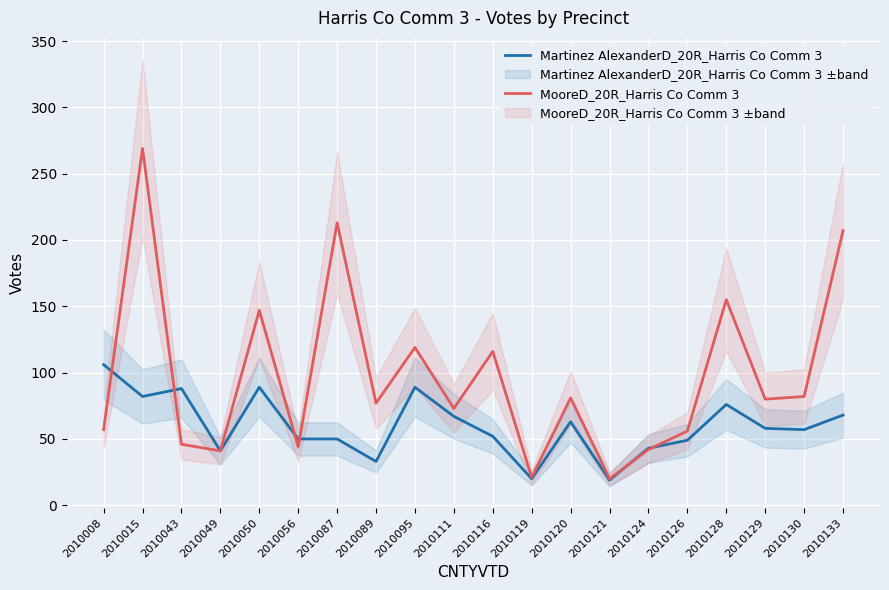

What are all the series names shown in the legend?

Martinez AlexanderD_20R_Harris Co Comm 3, MooreD_20R_Harris Co Comm 3